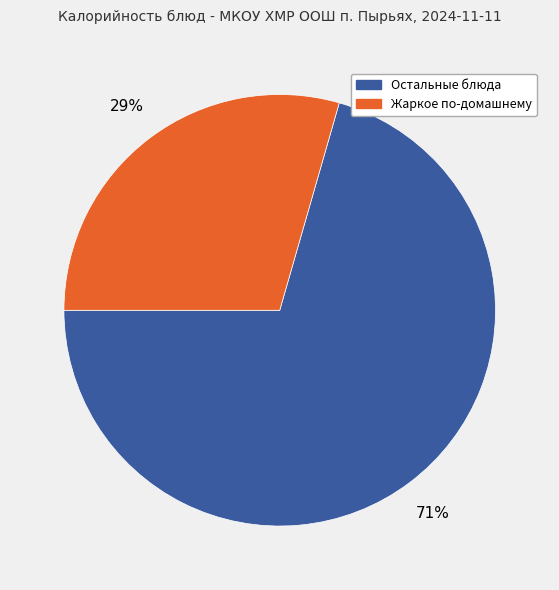

To the nearest percent, what is the average slice percentage?

50%